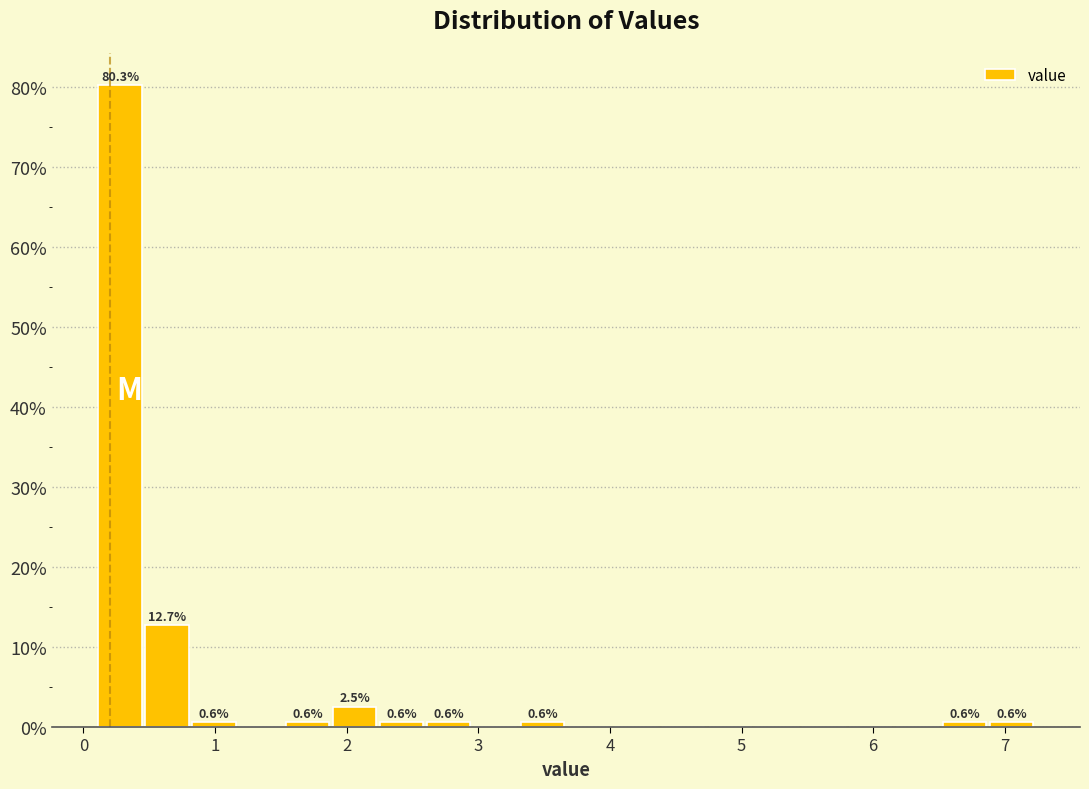

Read against the x-axis, roughly where is the centre of the tallest bar?

0.3